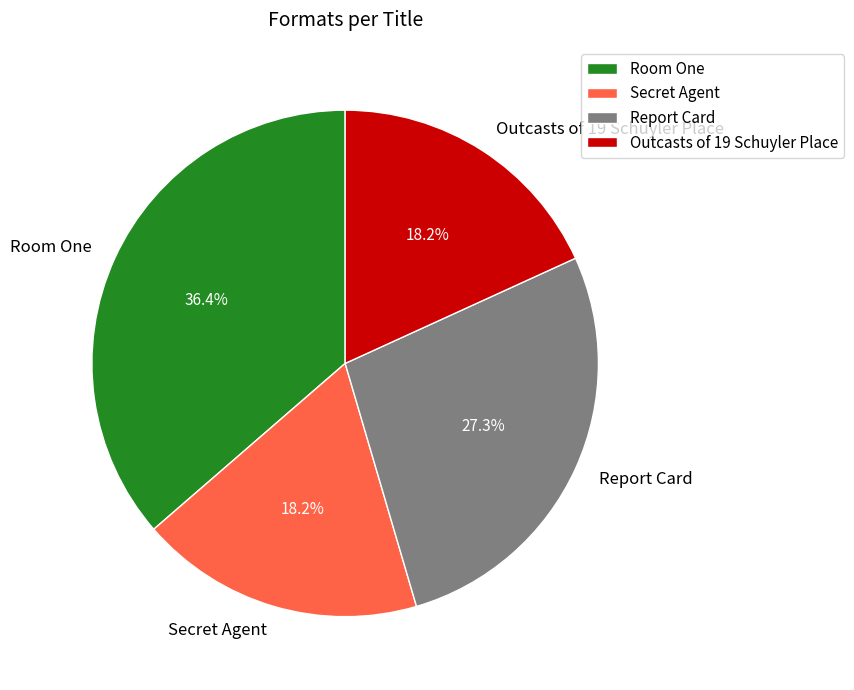

Does Report Card represent more than half of the total?

No